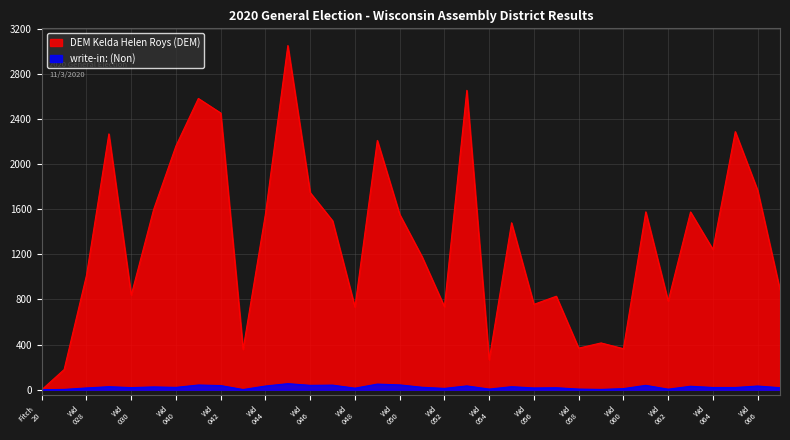

True or false: DEM Kelda Helen Roys (DEM) and write-in: (Non) intersect in this chart.

False